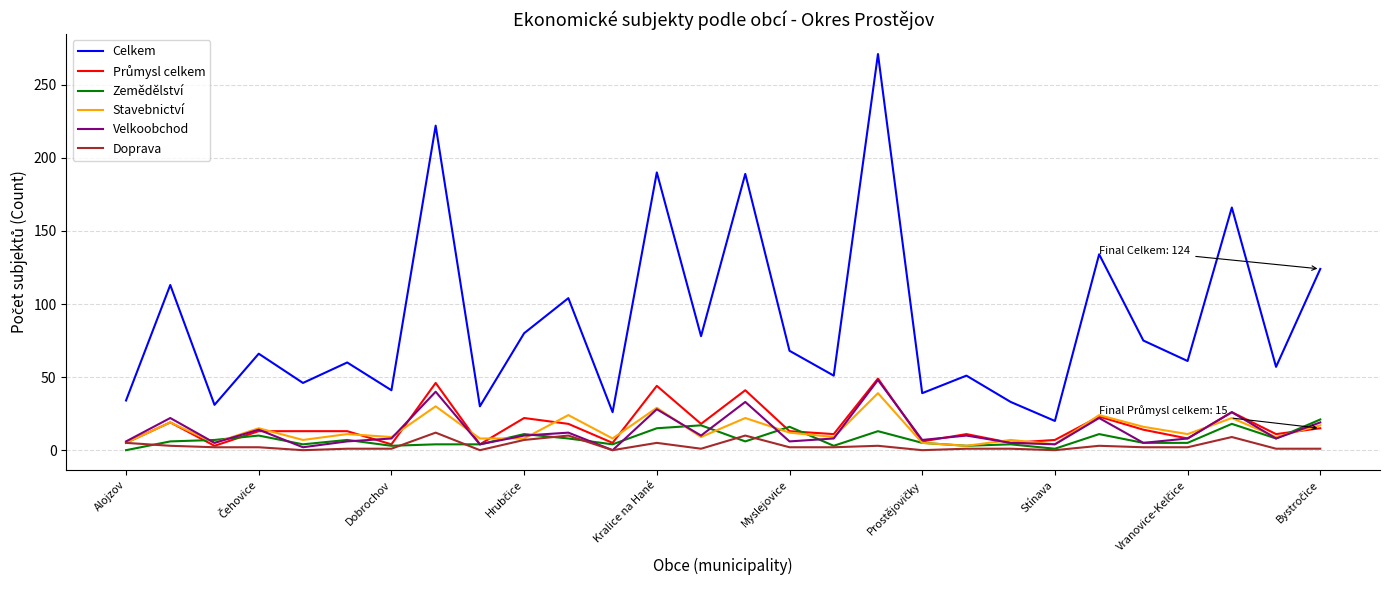

Which series has the largest total across all categories?

Celkem